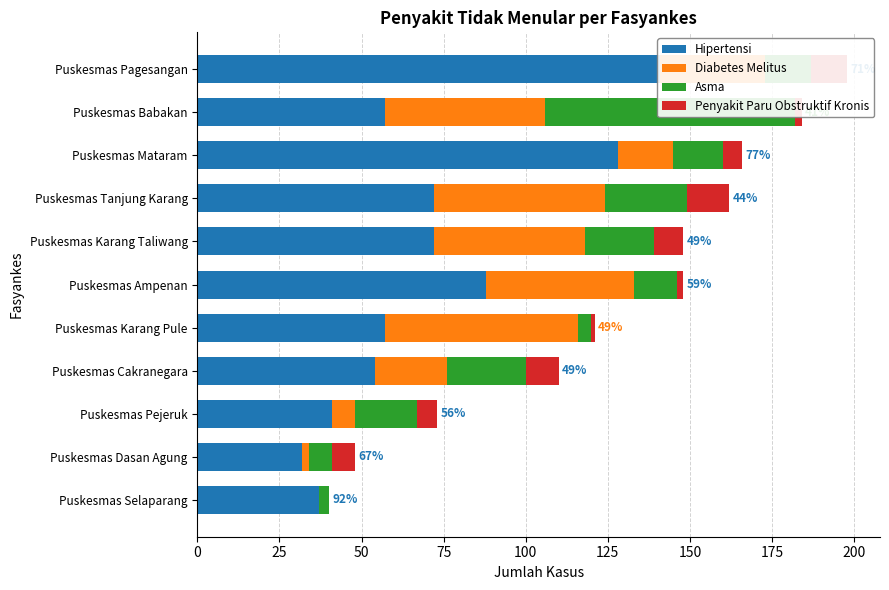

How many values in the Asma series exceed 15?

5